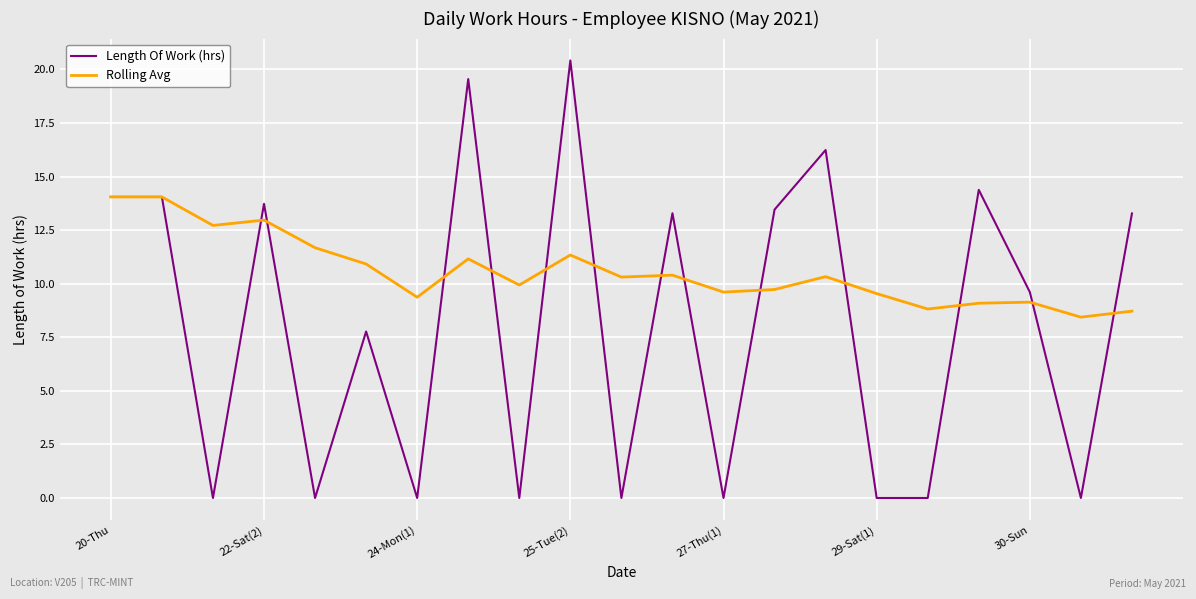

List the series in order of their overall mean, lowest first.

Length Of Work (hrs), Rolling Avg